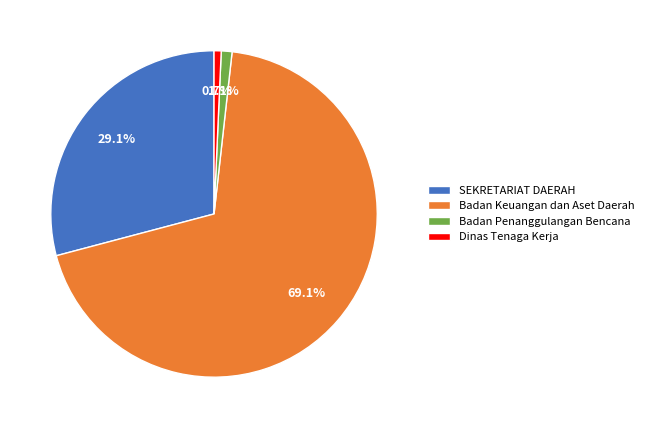

Which slice represents more than half of the pie?

Badan Keuangan dan Aset Daerah